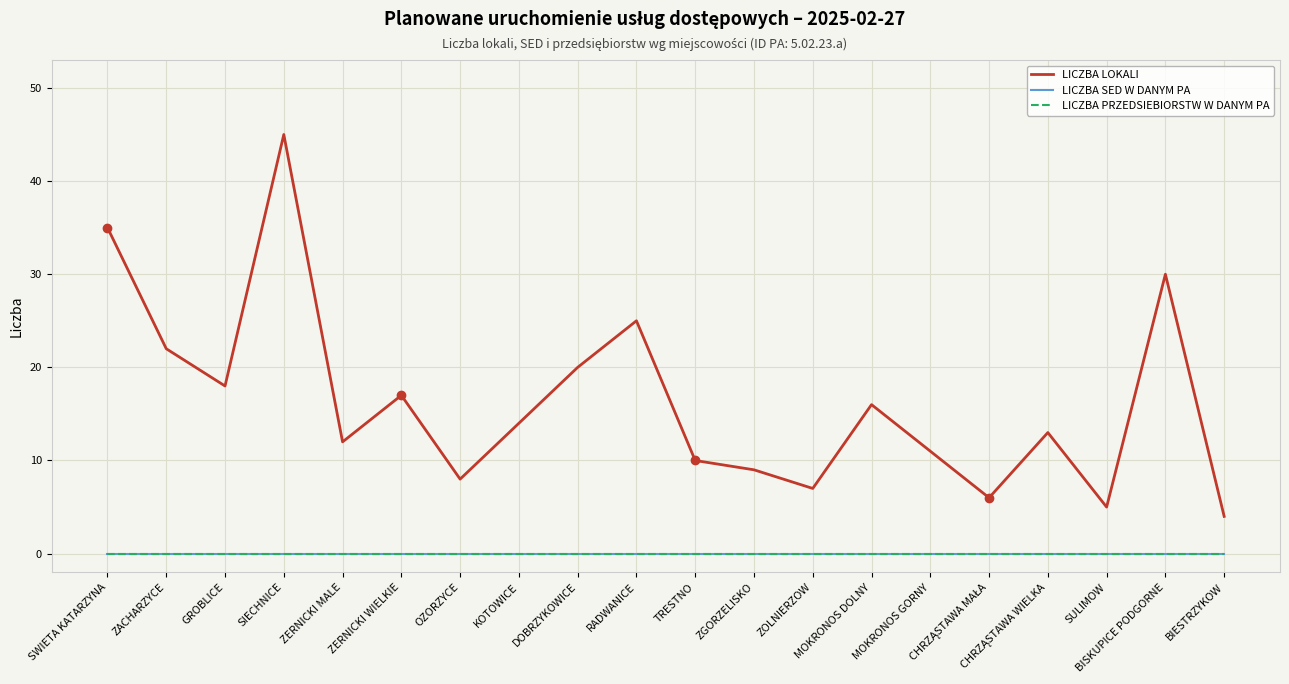

True or false: LICZBA SED W DANYM PA and LICZBA PRZEDSIEBIORSTW W DANYM PA cross at least once.

False